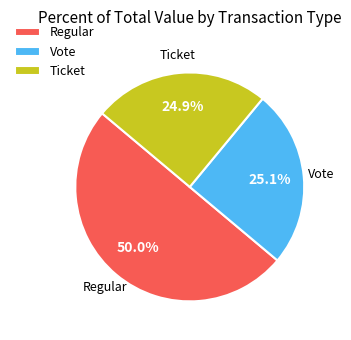

What is the majority slice?

Regular